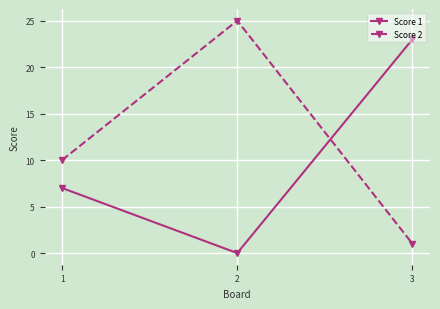

What is the spread (max minus min) of values at 1?

3